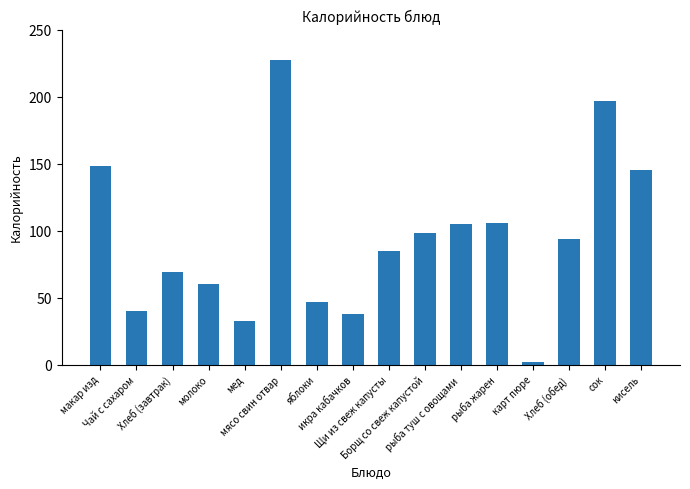

The value at мед is 19.1. True or false?

False